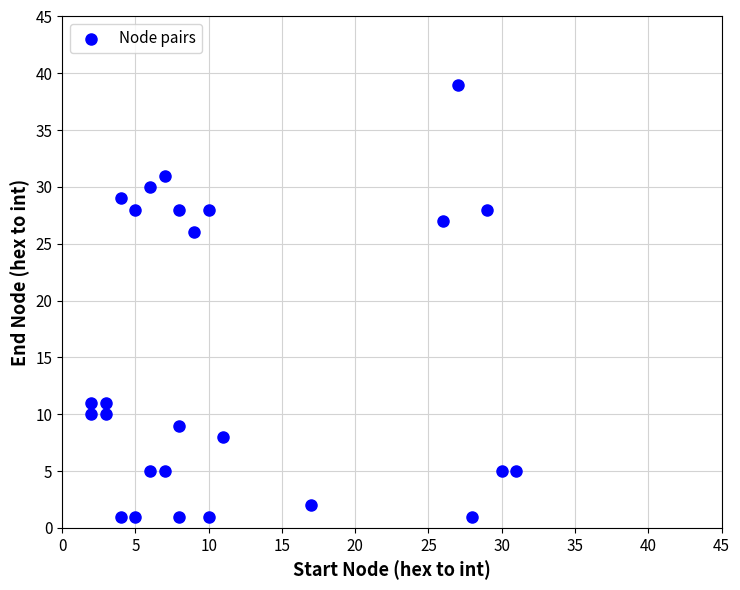

What Y value in the scatter plot is closest to 20?

26